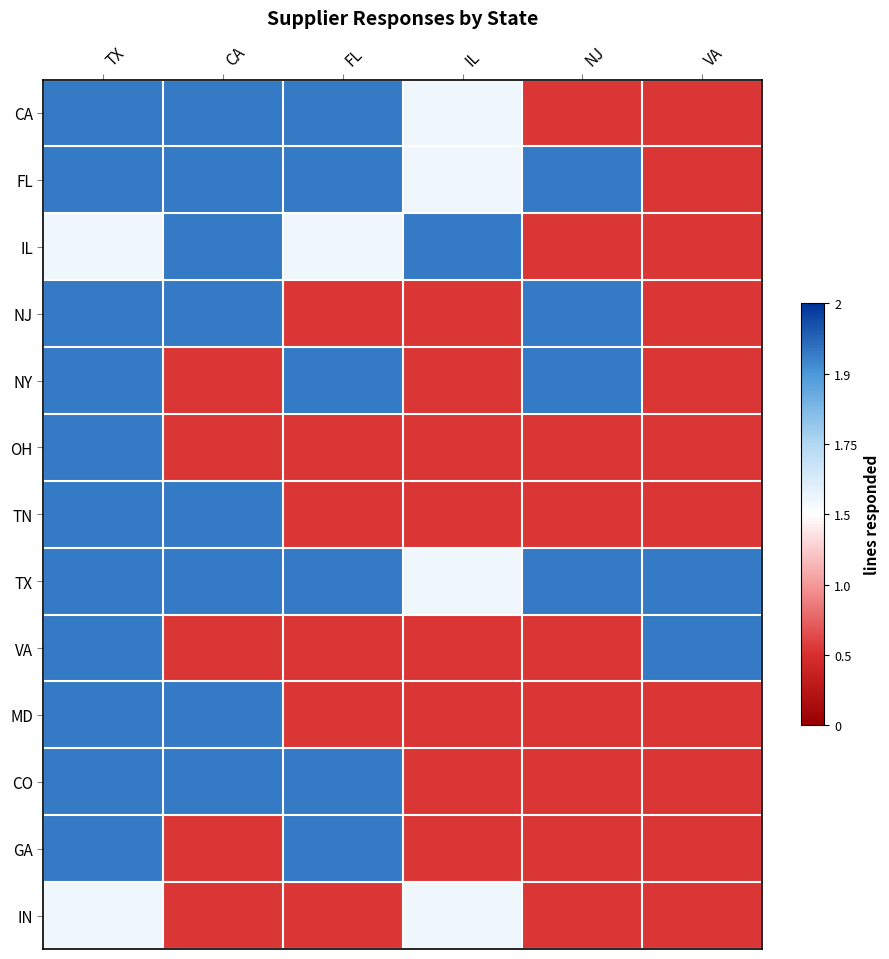

What is the difference between the highest and lowest values at TX?

1.1